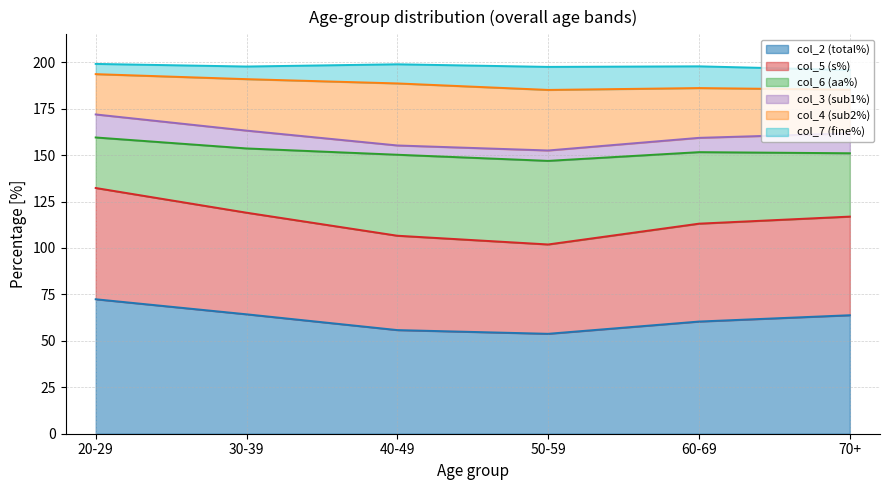

What is the minimum value for col_2 (total%)?

53.8